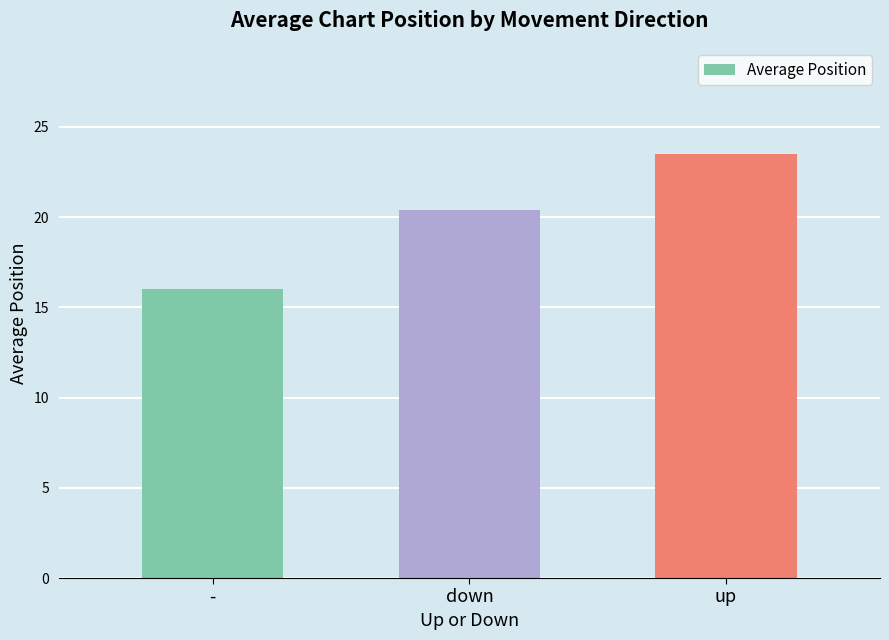

What is the label of the 3rd bar from the right?

-